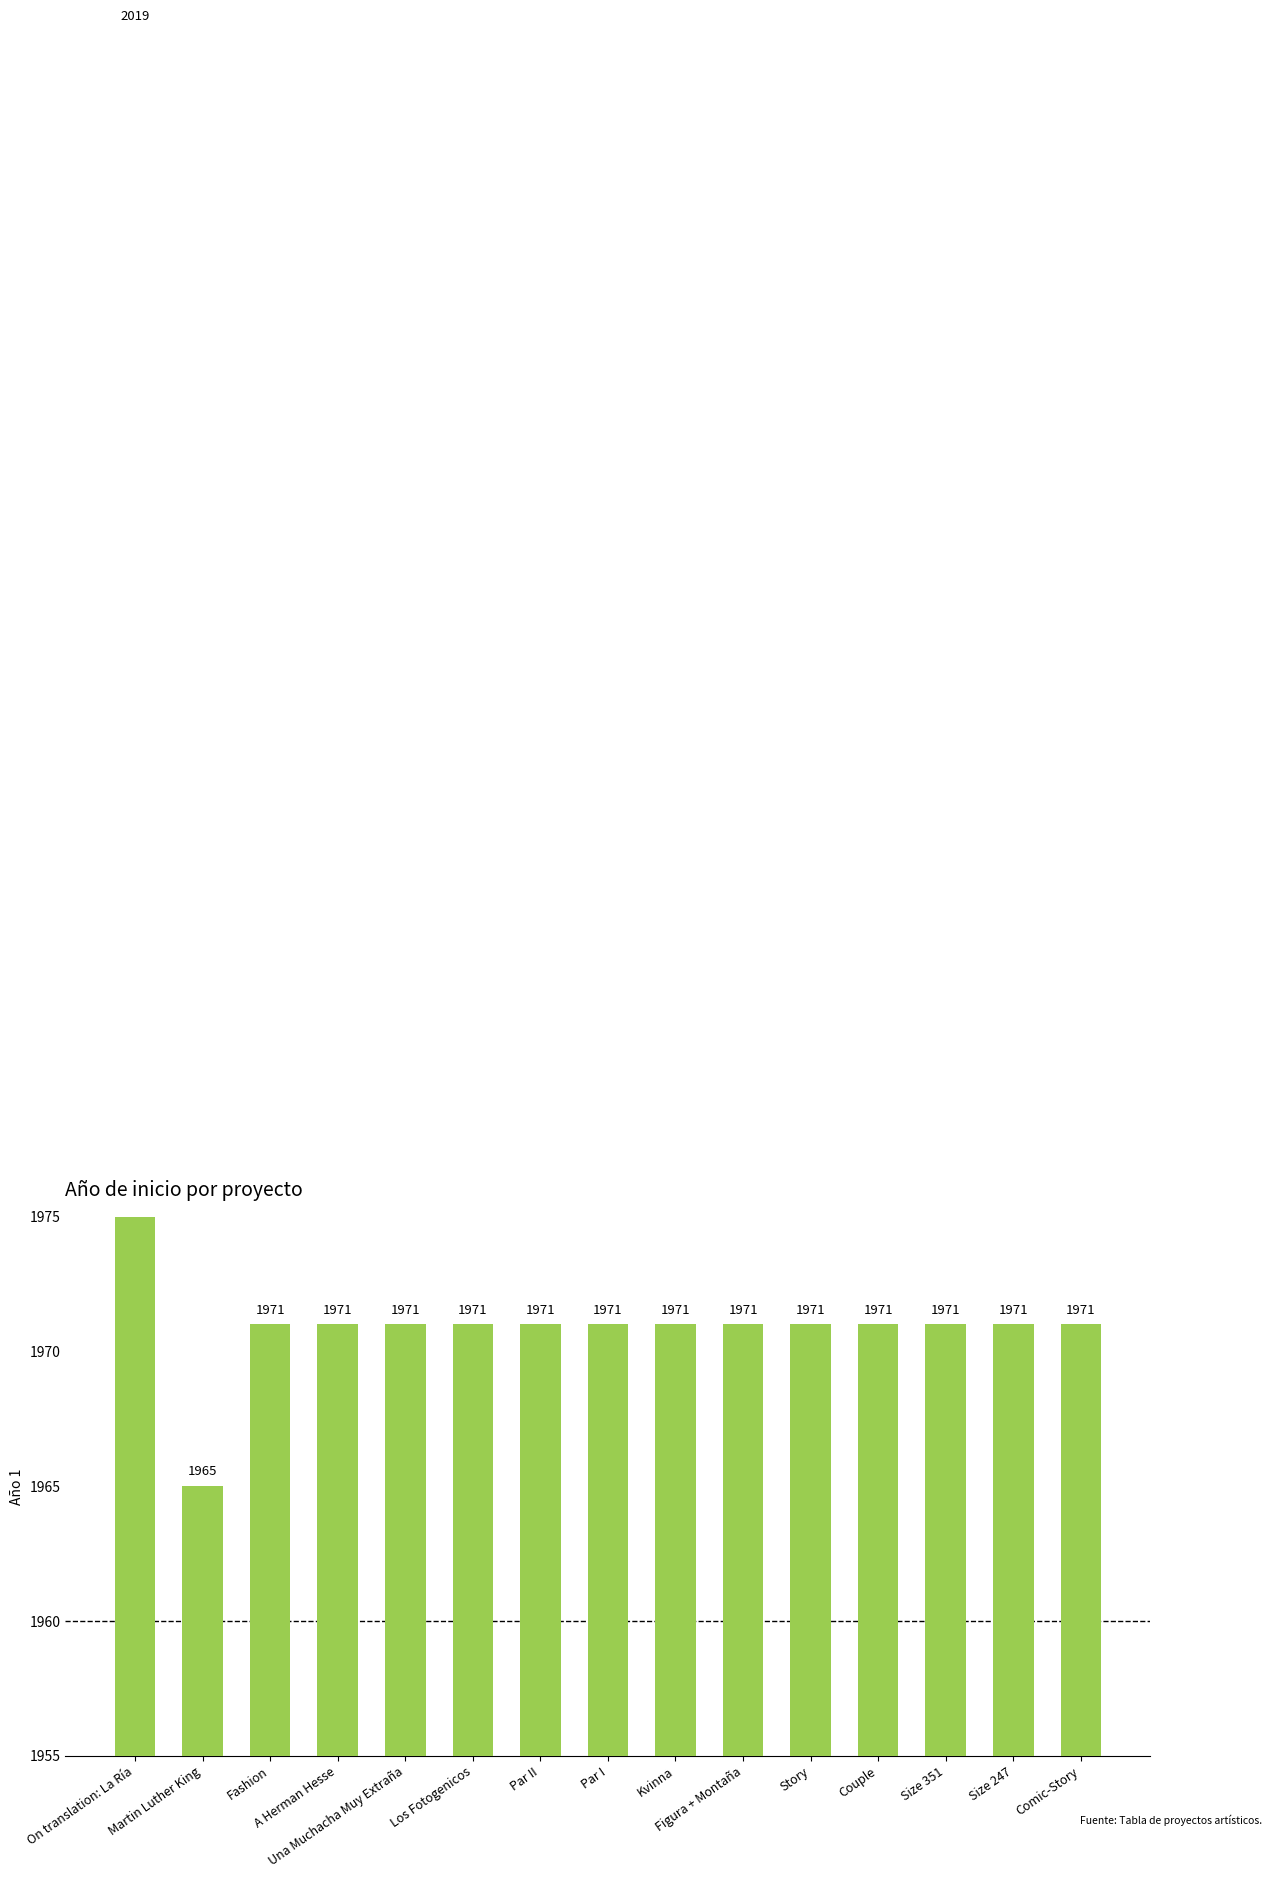

What is the label of the 7th bar from the right?

Kvinna